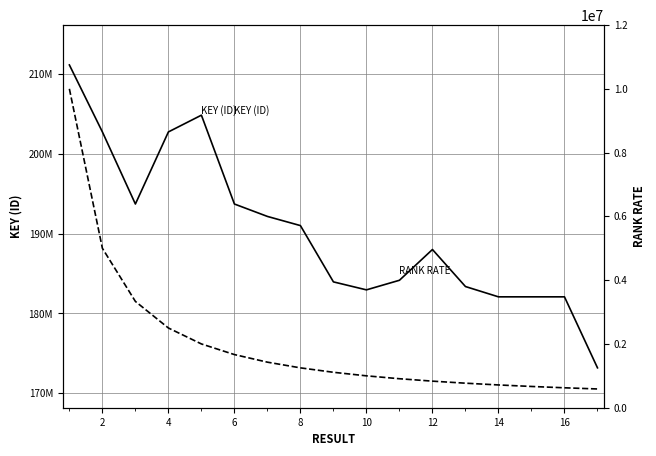

How many values in the RANK RATE series exceed 1111111?

9